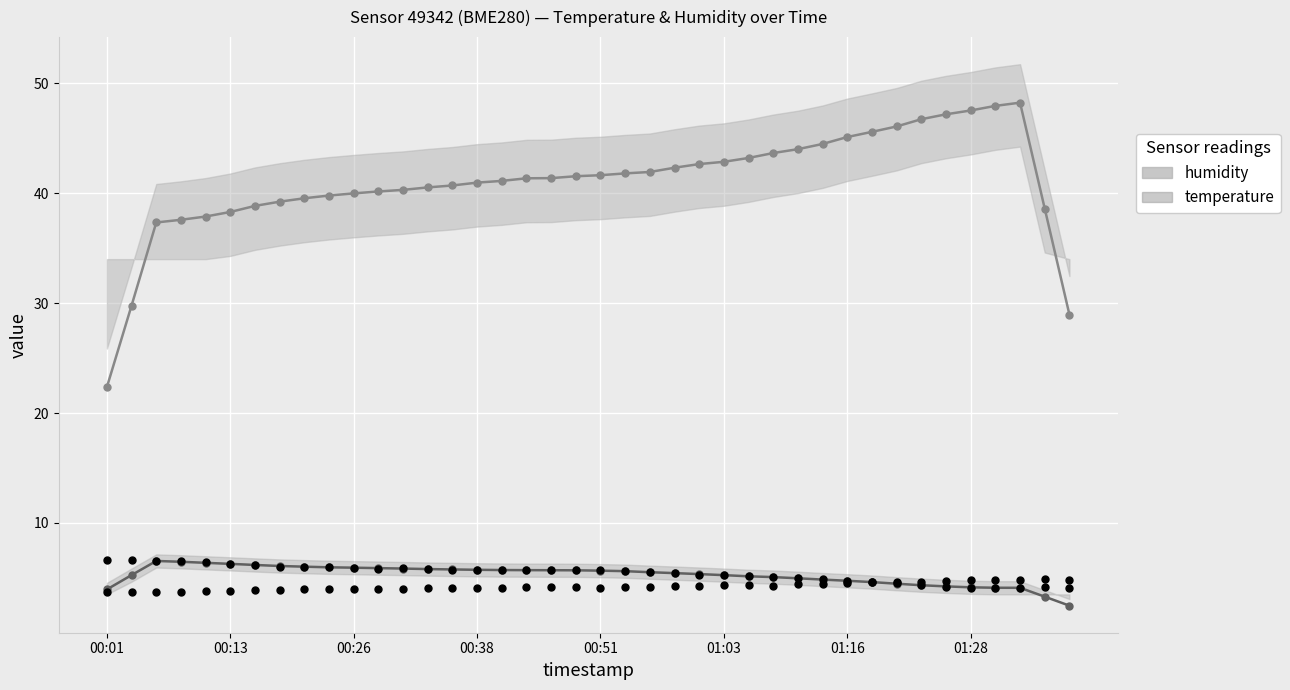

Is the value of temperature (raw) at 00:26 greater than the value of temperature (smooth) at 26?

Yes